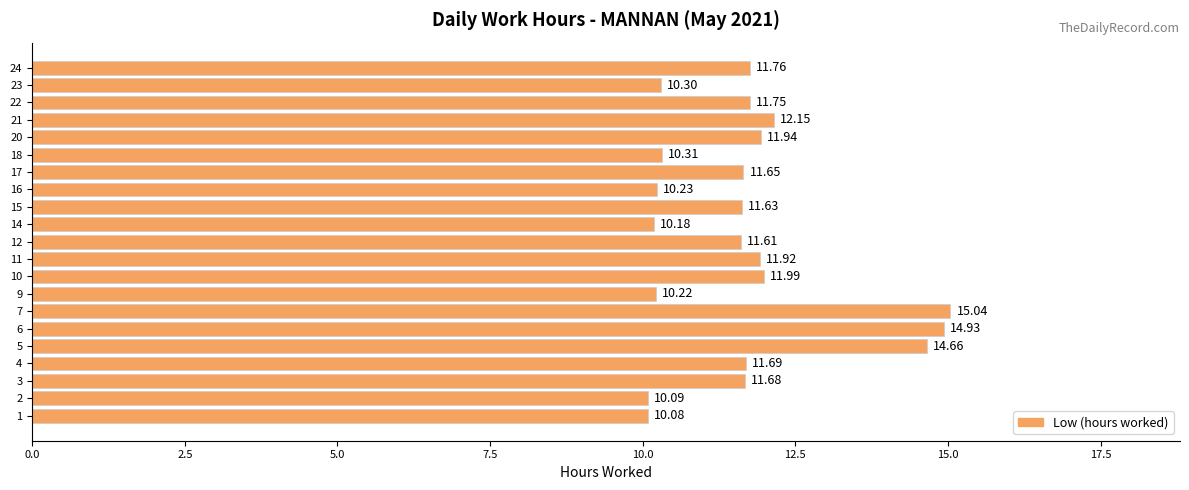

Rank the categories by value from lowest to highest.

1, 2, 14, 9, 16, 23, 18, 12, 15, 17, 3, 4, 22, 24, 11, 20, 10, 21, 5, 6, 7